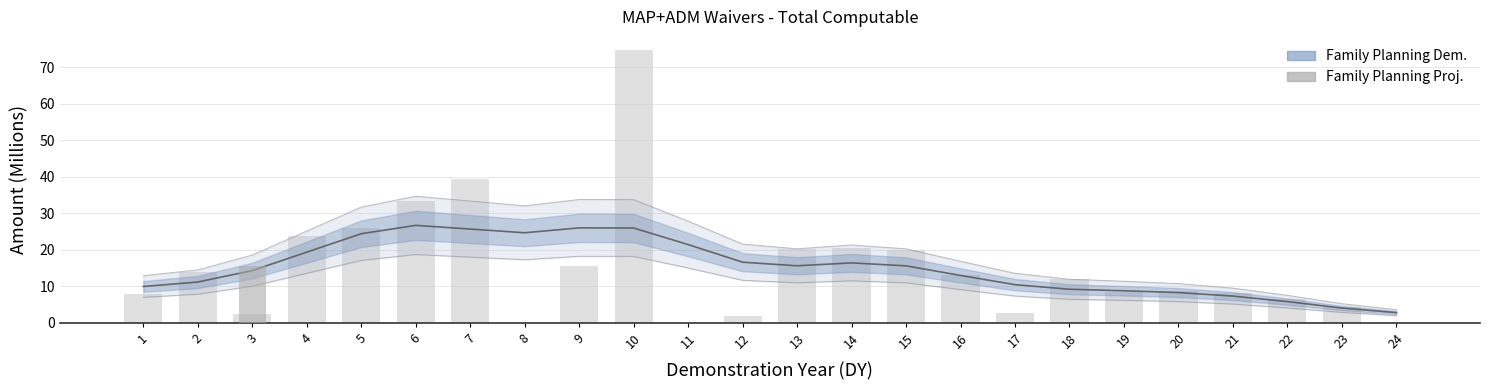

What is the average value of the Family Planning Dem. (bar) series?

15.1